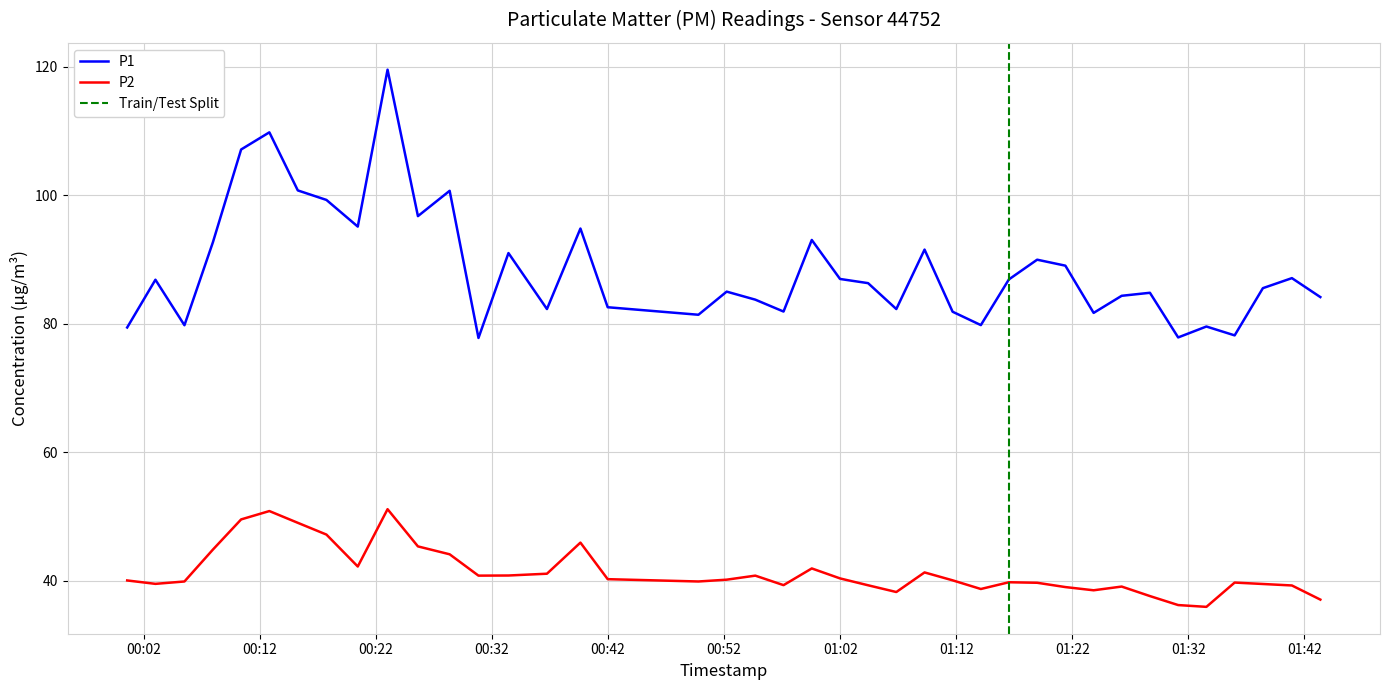

How many values in the P2 series exceed 40?

21